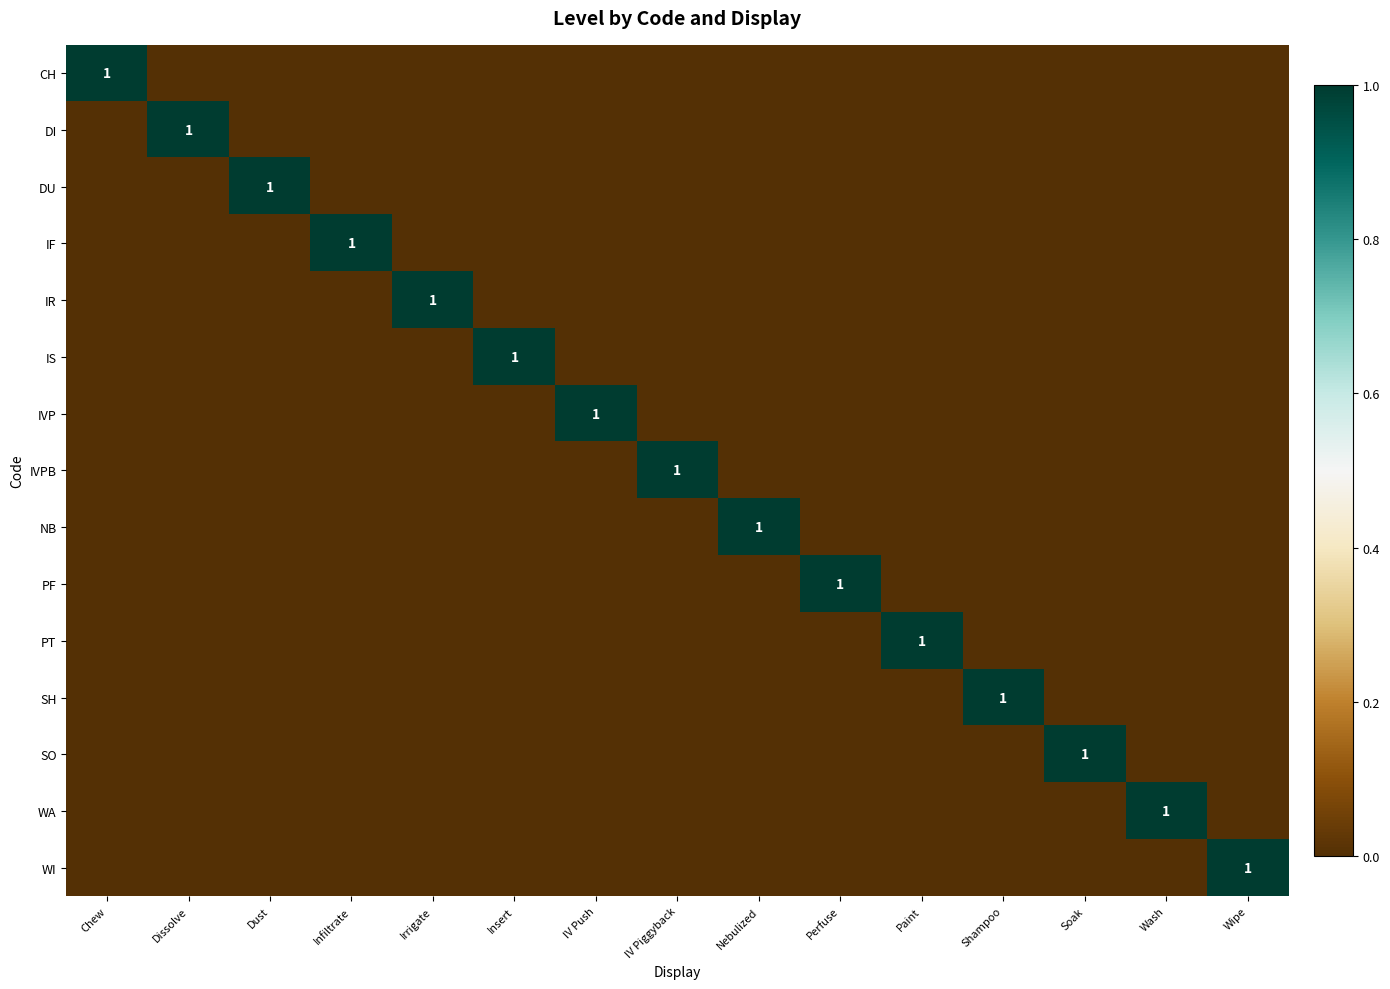

How many IVPB values are between 0 and 1?

15